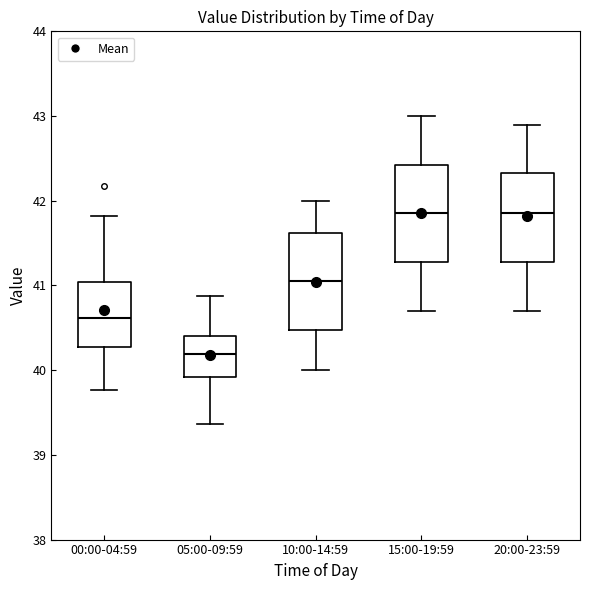

Where is the upper edge of the box for 20:00-23:59 on the y-axis? The values are not printed on the chart, so give them approximately, as read against the axis.

42.3